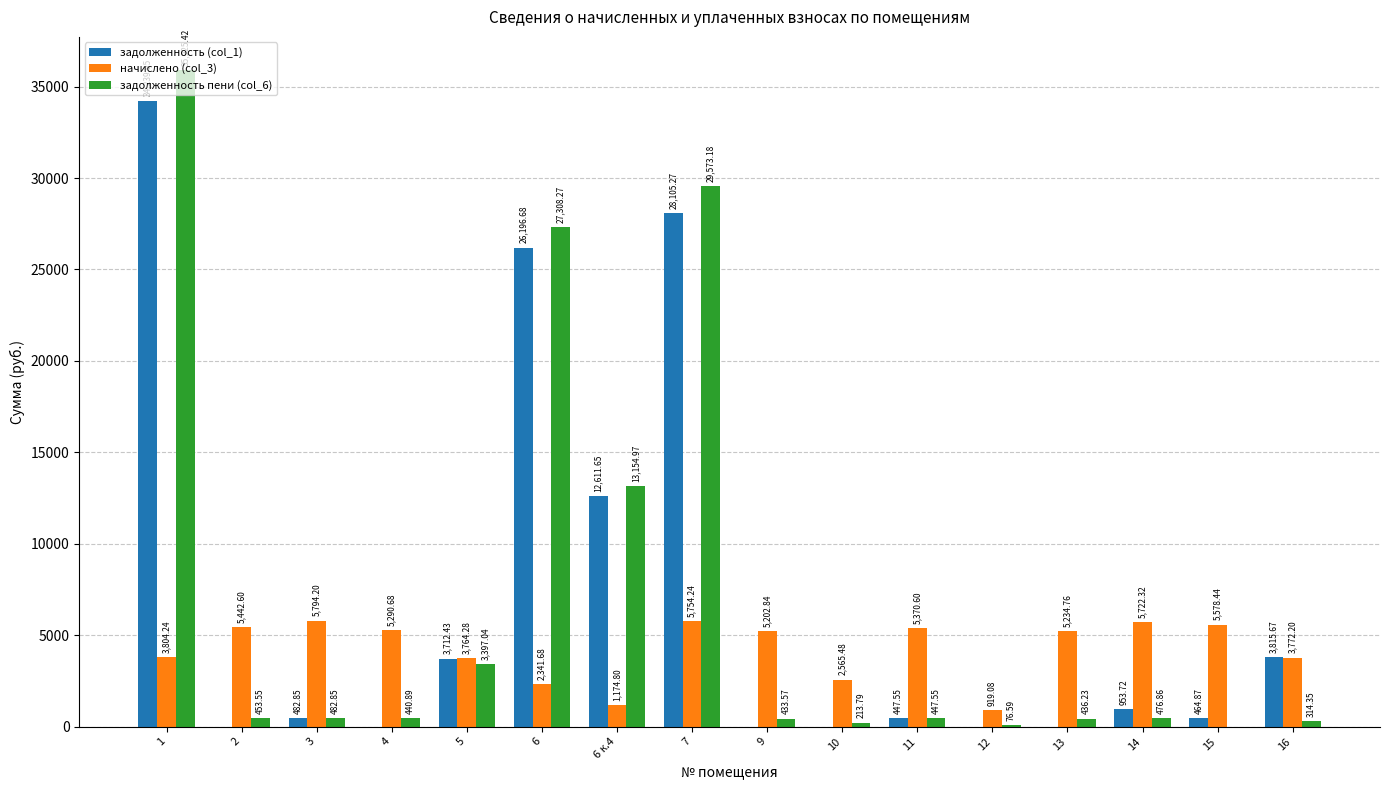

Is the value of задолженность пени (col_6) at 6 к.4 greater than the value of начислено (col_3) at 13?

Yes